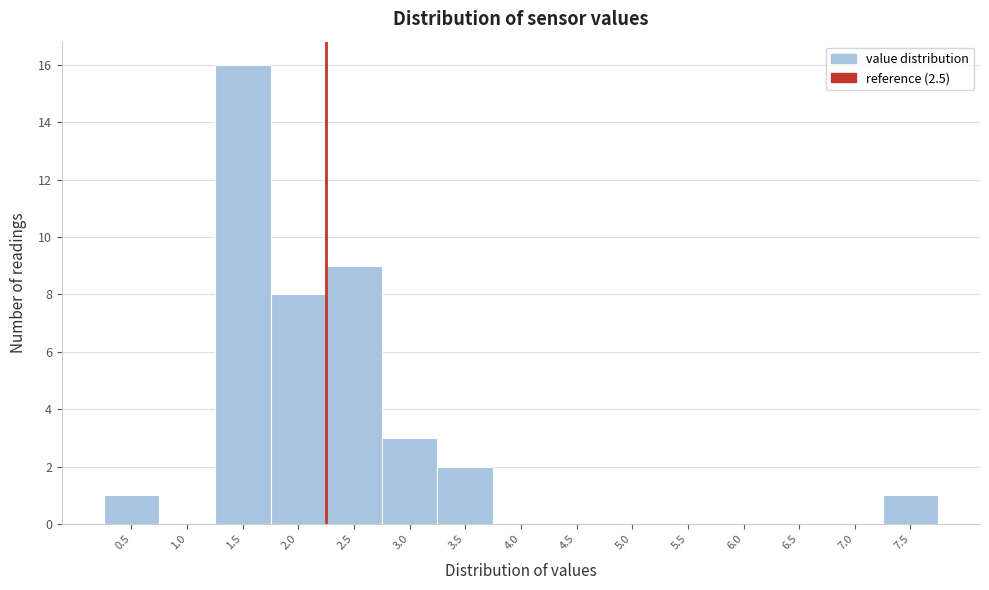

Reading right to left, transcribe all the data shown in this chart.

7.5=1	7.0=0	6.5=0	6.0=0	5.5=0	5.0=0	4.5=0	4.0=0	3.5=2	3.0=3	2.5=9	2.0=8	1.5=16	1.0=0	0.5=1